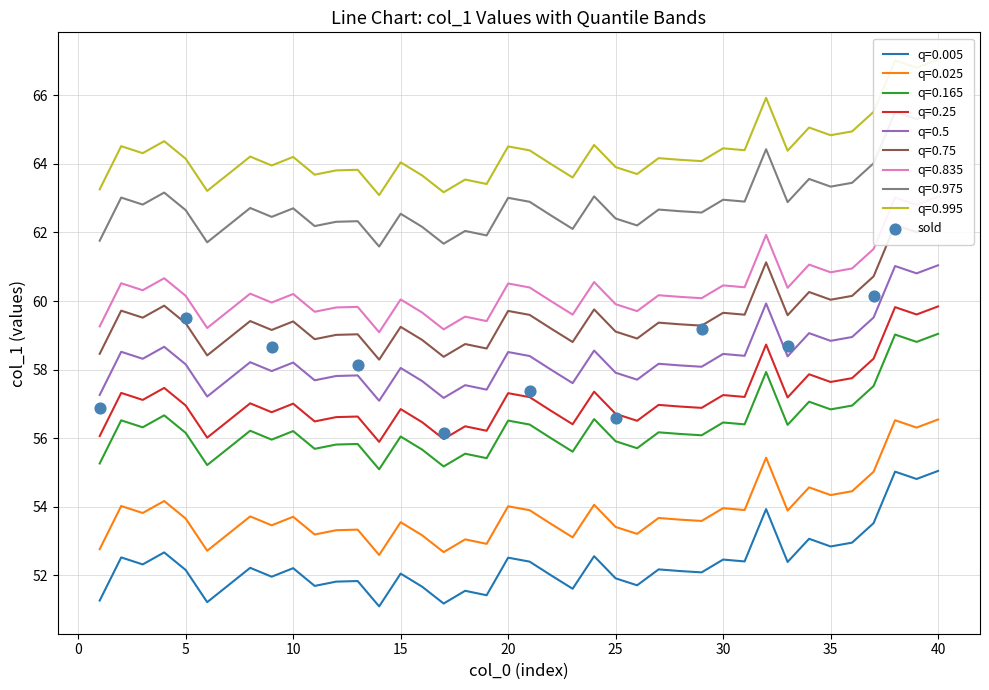

True or false: q=0.005 has a value of 52.2 at 10.

True